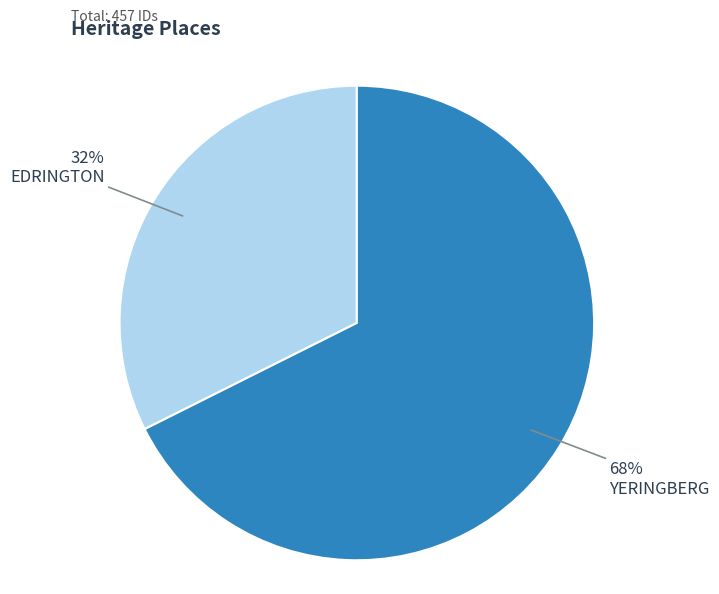

Is it true that EDRINGTON is 32% of the pie?

True